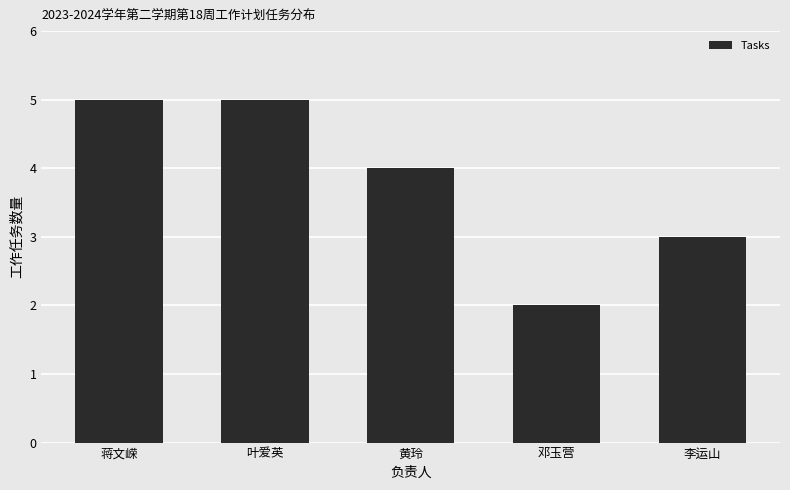

Which has a higher value, 邓玉营 or 蒋文嵘?

蒋文嵘